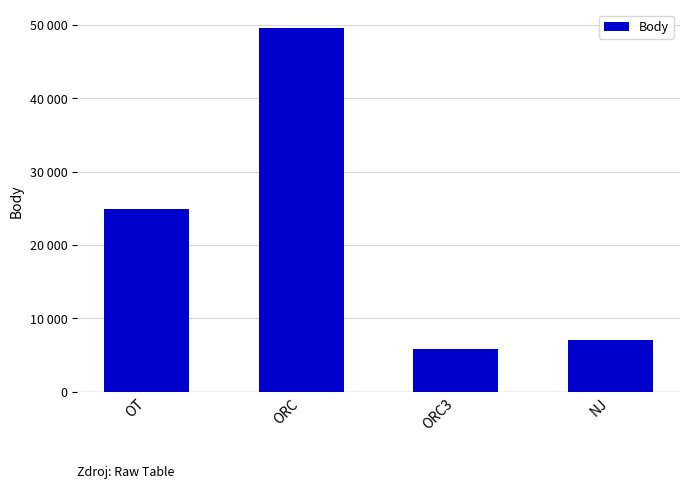

List the labels in order of value, largest first.

ORC, OT, NJ, ORC3